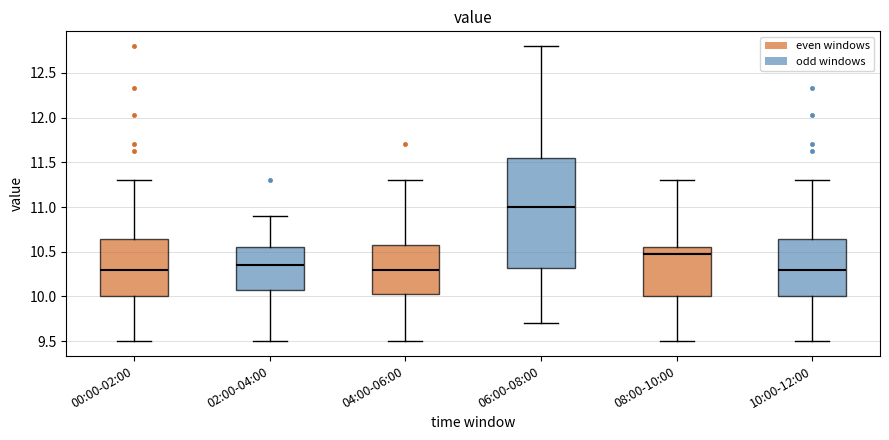

Which box is the tallest, from its lower edge to its upper edge?

06:00-08:00